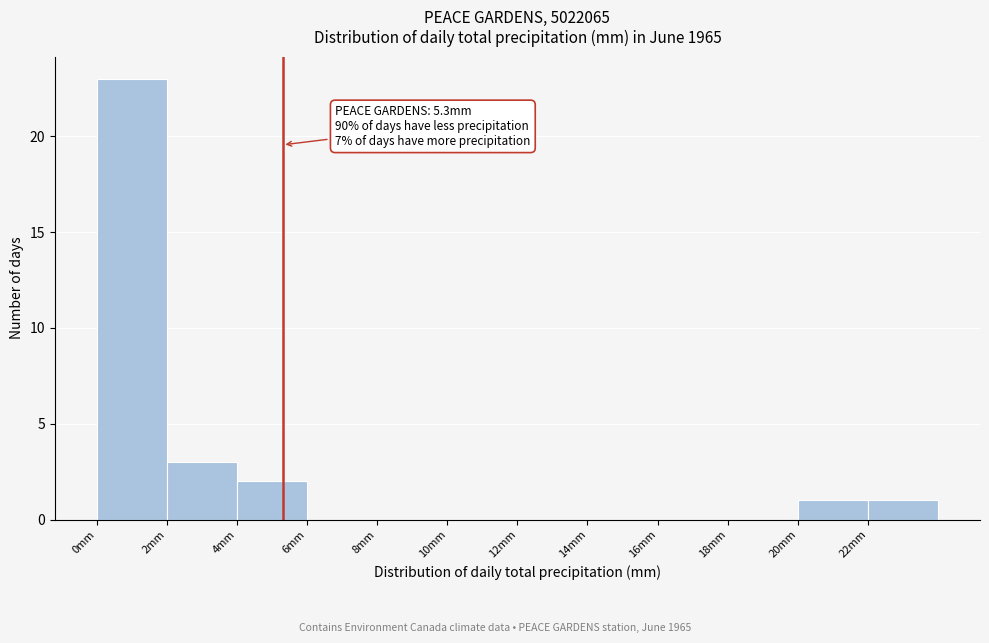

Over which range of the x-axis is the bar tallest?

0 to 2